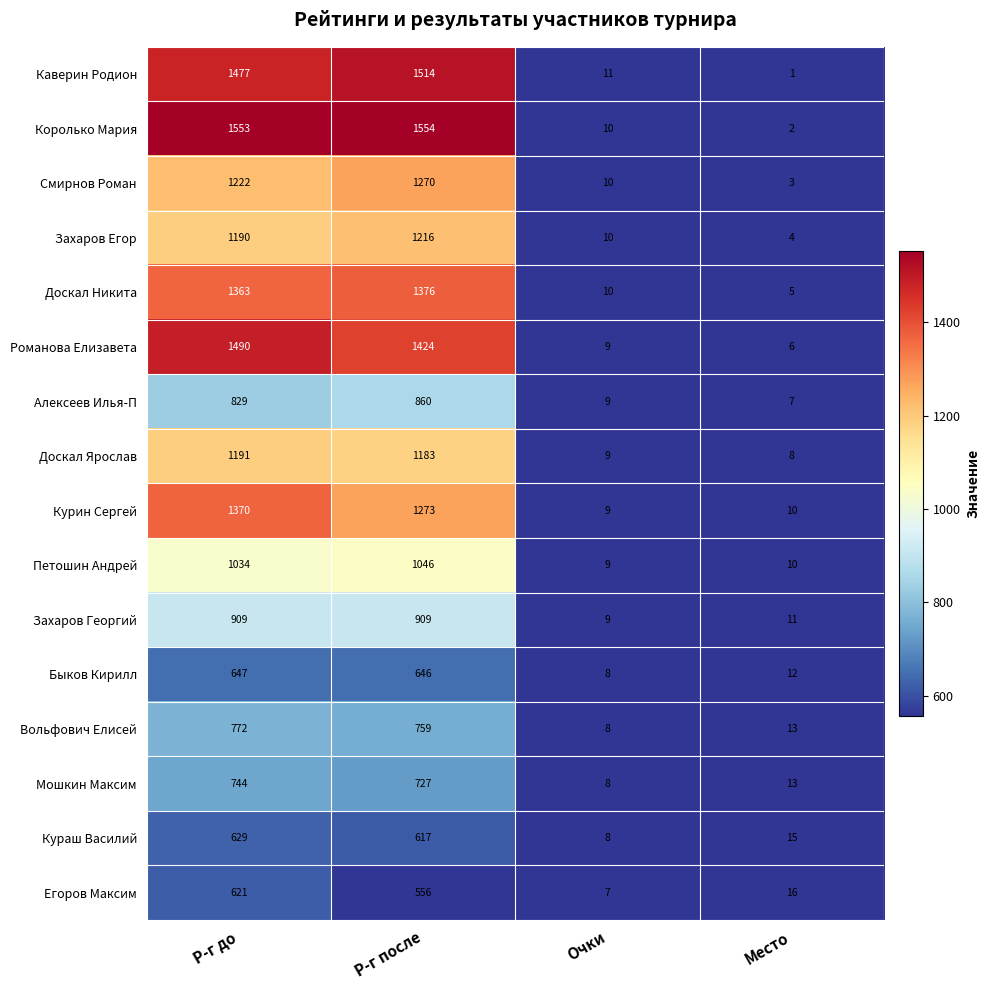

List the series in order of their peak value, highest first.

Королько Мария, Каверин Родион, Романова Елизавета, Доскал Никита, Курин Сергей, Смирнов Роман, Захаров Егор, Доскал Ярослав, Петошин Андрей, Захаров Георгий, Алексеев Илья-П, Вольфович Елисей, Мошкин Максим, Быков Кирилл, Кураш Василий, Егоров Максим